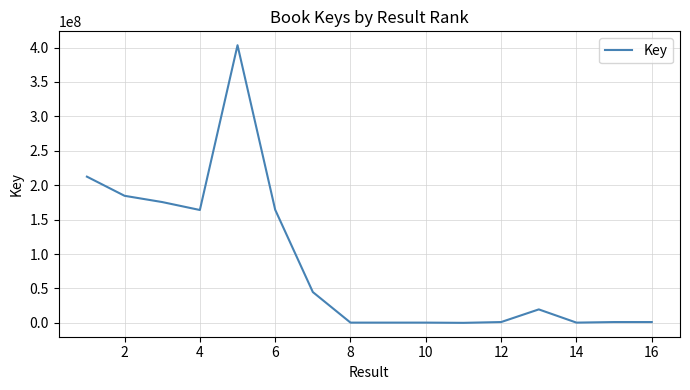

Does the chart have visible grid lines?

Yes